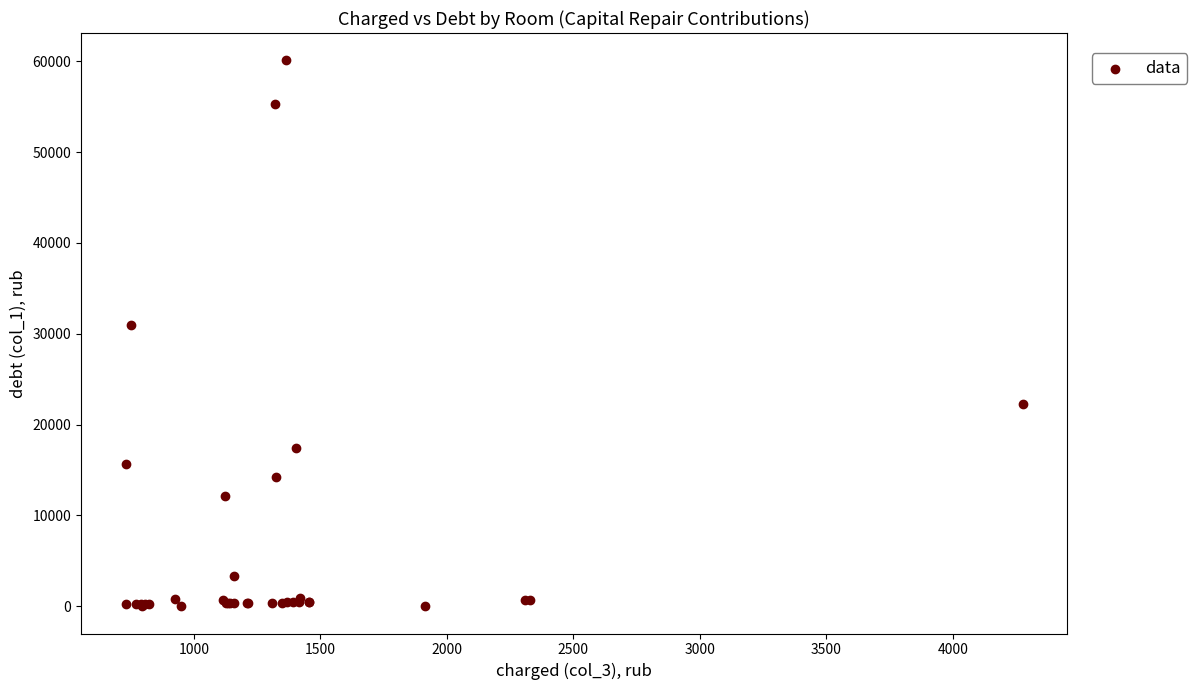

What Y value in the scatter plot is closest to 30052?

31005.7